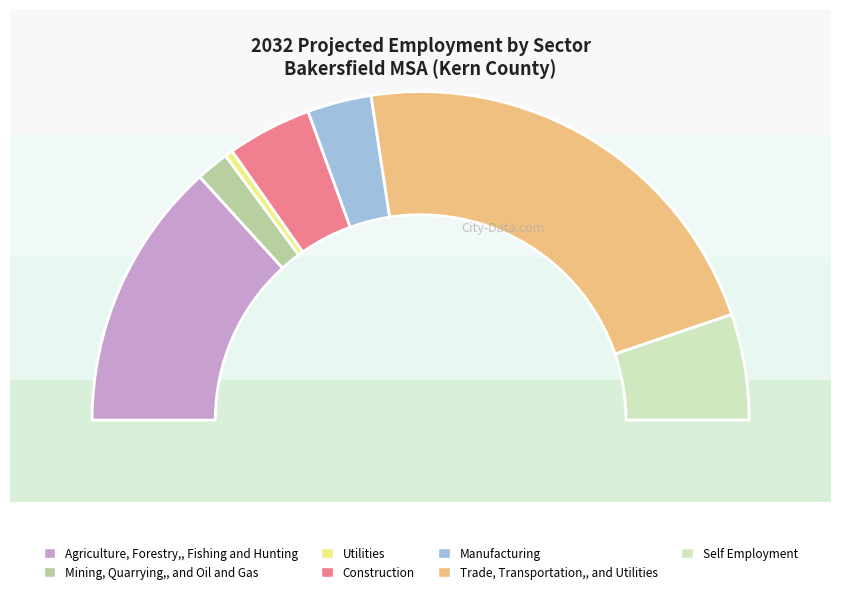

Is the sum of Self Employment and Utilities greater than half?

No